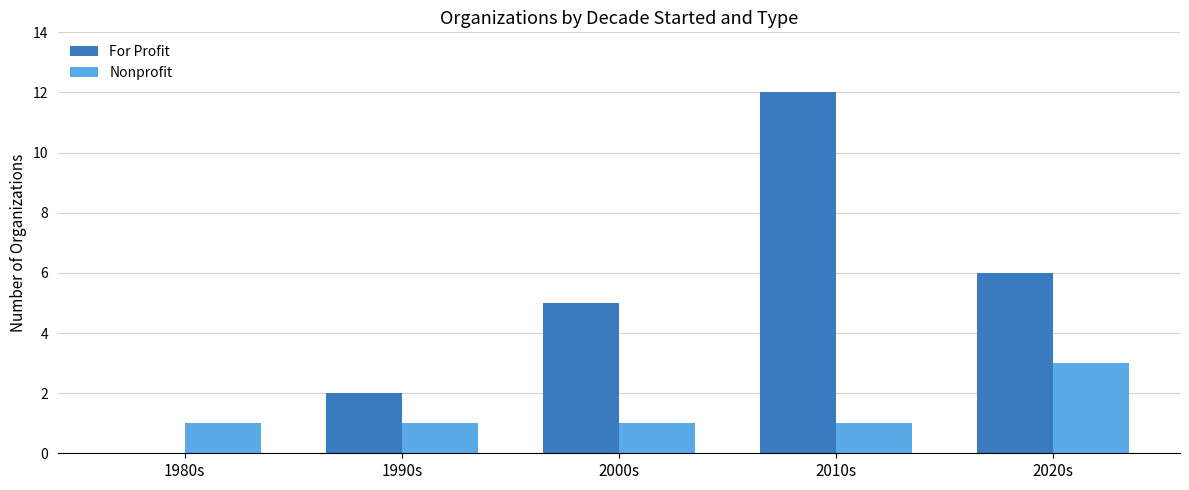

Is it true that For Profit equals 5 at 2000s?

True